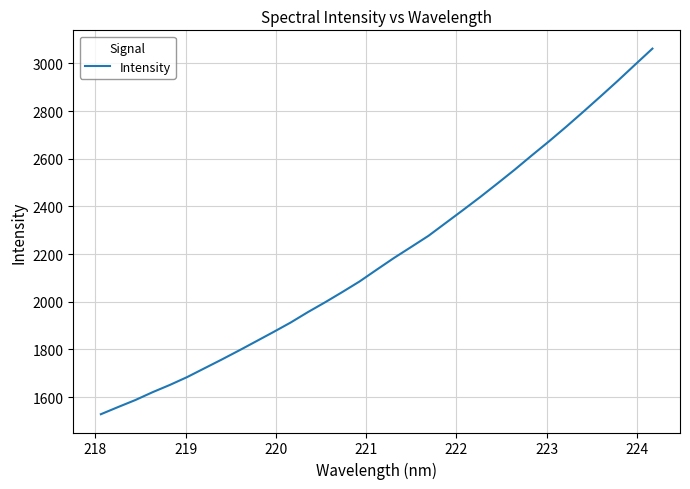

What is the smallest value displayed?

1527.8